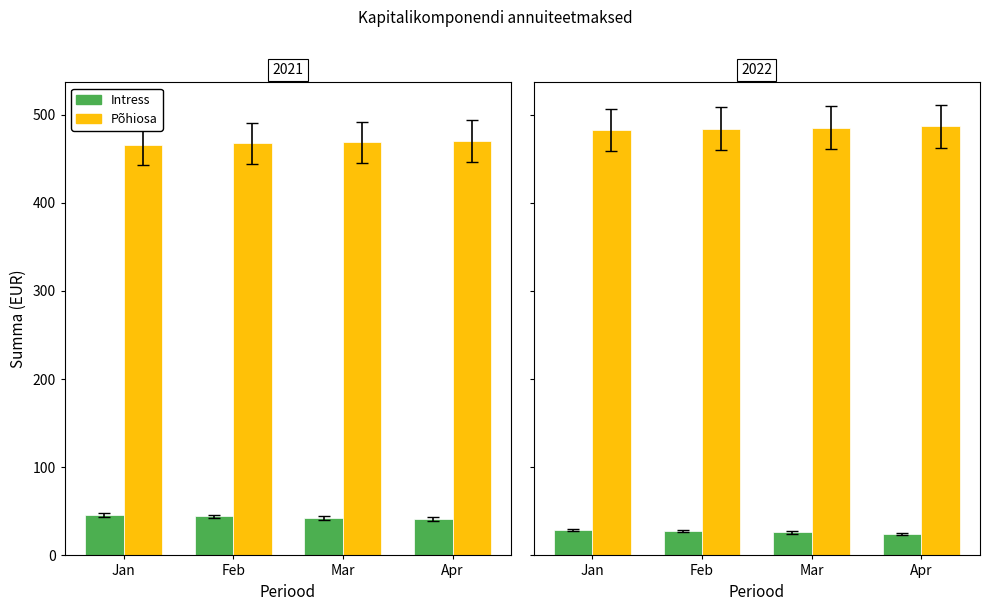

Which category has the highest value in the Põhiosa series?

Apr